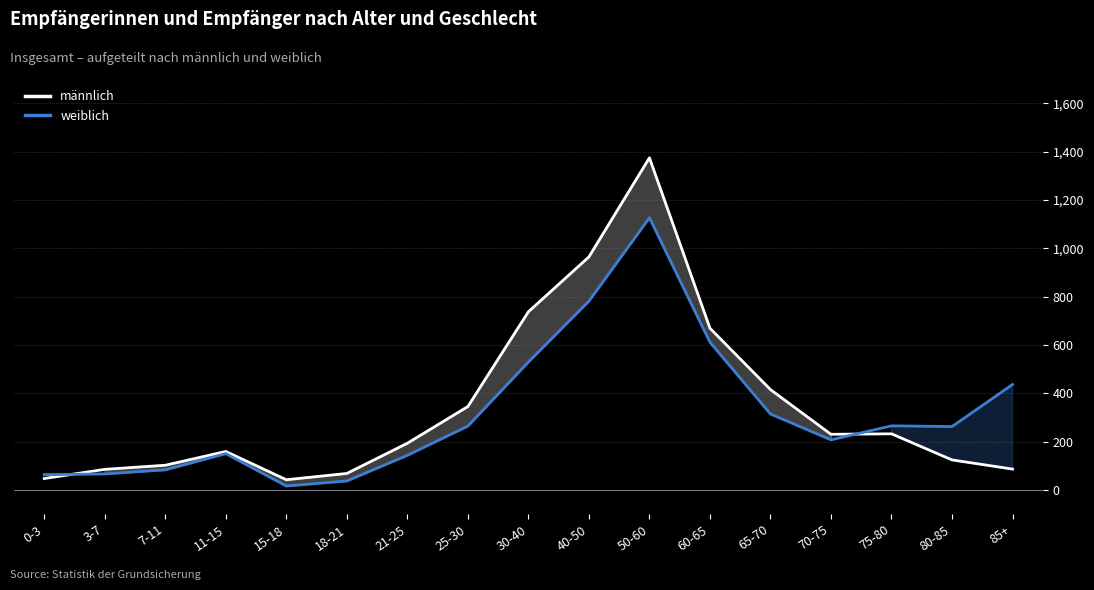

What is the highest value of the weiblich series?

1126